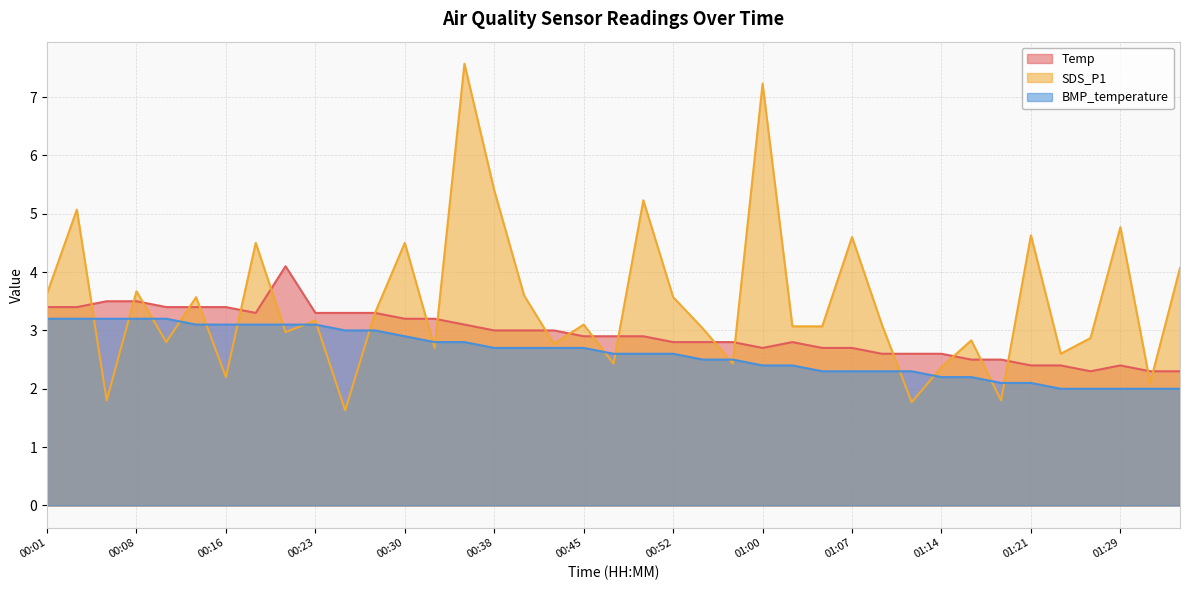

Reading right to left, extract all data points from this chart.

Temp: 01:34=2.3	01:31=2.3	01:29=2.4	01:26=2.3	01:24=2.4	01:21=2.4	01:19=2.5	01:17=2.5	01:14=2.6	01:12=2.6	01:09=2.6	01:07=2.7	01:04=2.7	01:02=2.8	01:00=2.7	00:57=2.8	00:55=2.8	00:52=2.8	00:50=2.9	00:47=2.9	00:45=2.9	00:42=3.0	00:40=3.0	00:38=3.0	00:35=3.1	00:33=3.2	00:30=3.2	00:28=3.3	00:25=3.3	00:23=3.3	00:21=4.1	00:18=3.3	00:16=3.4	00:13=3.4	00:11=3.4	00:08=3.5	00:06=3.5	00:04=3.4	00:01=3.4
SDS_P1: 01:34=4.1	01:31=2.1	01:29=4.8	01:26=2.9	01:24=2.6	01:21=4.6	01:19=1.8	01:17=2.8	01:14=2.4	01:12=1.8	01:09=3.1	01:07=4.6	01:04=3.1	01:02=3.1	01:00=7.2	00:57=2.4	00:55=3.0	00:52=3.6	00:50=5.2	00:47=2.4	00:45=3.1	00:42=2.8	00:40=3.6	00:38=5.4	00:35=7.6	00:33=2.7	00:30=4.5	00:28=3.3	00:25=1.6	00:23=3.2	00:21=3.0	00:18=4.5	00:16=2.2	00:13=3.6	00:11=2.8	00:08=3.7	00:06=1.8	00:04=5.1	00:01=3.6
BMP_temperature: 01:34=2.0	01:31=2.0	01:29=2.0	01:26=2.0	01:24=2.0	01:21=2.1	01:19=2.1	01:17=2.2	01:14=2.2	01:12=2.3	01:09=2.3	01:07=2.3	01:04=2.3	01:02=2.4	01:00=2.4	00:57=2.5	00:55=2.5	00:52=2.6	00:50=2.6	00:47=2.6	00:45=2.7	00:42=2.7	00:40=2.7	00:38=2.7	00:35=2.8	00:33=2.8	00:30=2.9	00:28=3.0	00:25=3.0	00:23=3.1	00:21=3.1	00:18=3.1	00:16=3.1	00:13=3.1	00:11=3.2	00:08=3.2	00:06=3.2	00:04=3.2	00:01=3.2